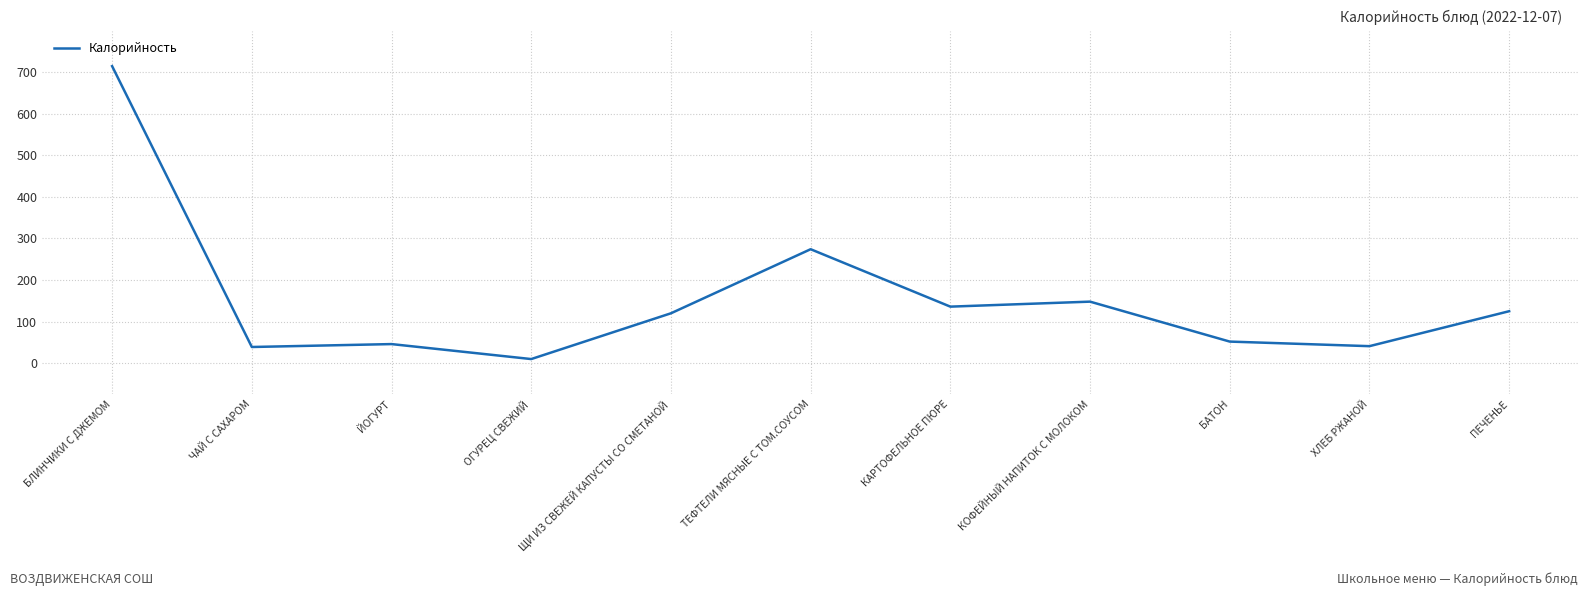

Which category has the lowest value across all series?

ОГУРЕЦ СВЕЖИЙ